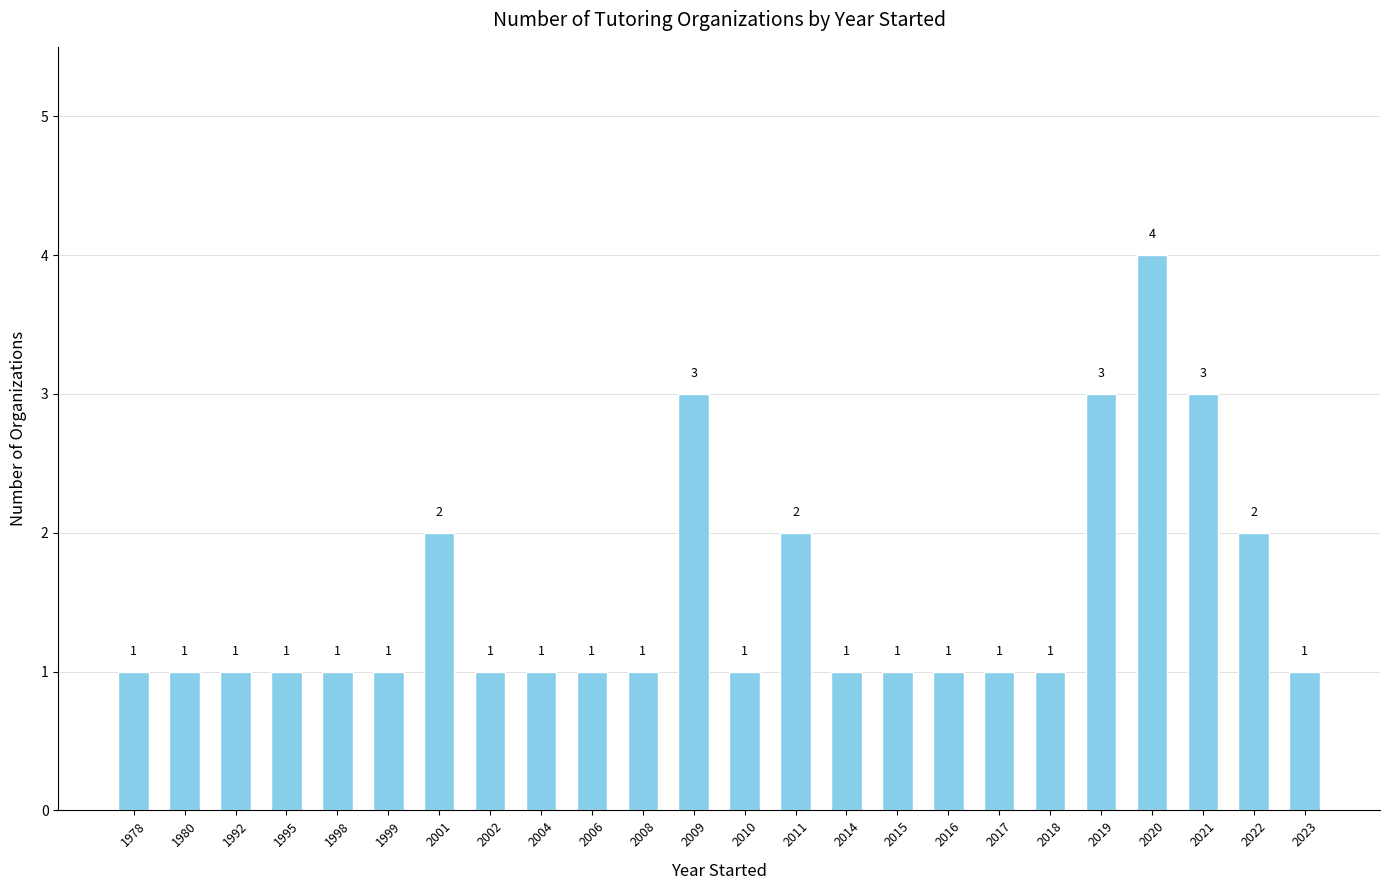

At which category does the chart reach its peak across all series?

2020